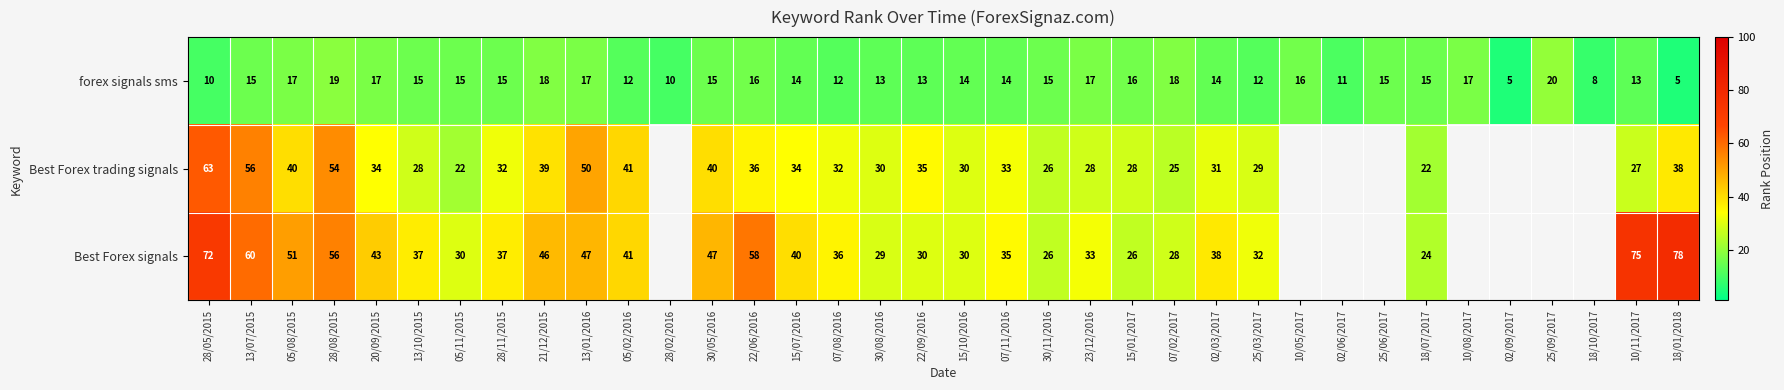

What is the total value across all series at 21/12/2015?

103